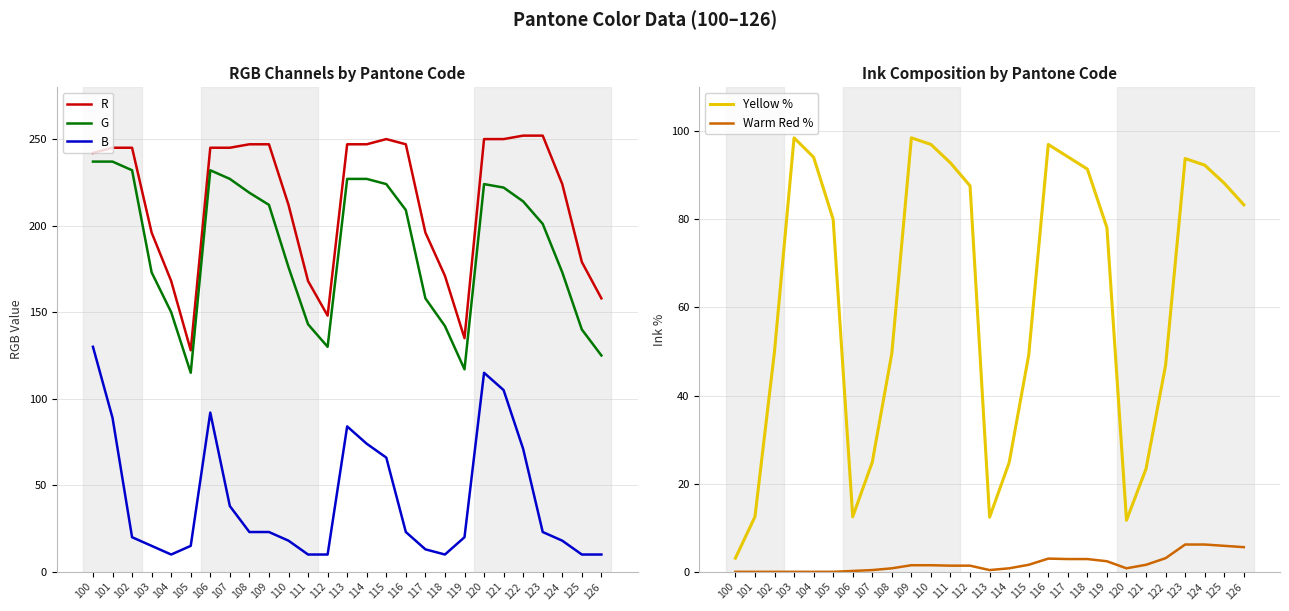

What is the difference between the highest and lowest values at 116?

244.0